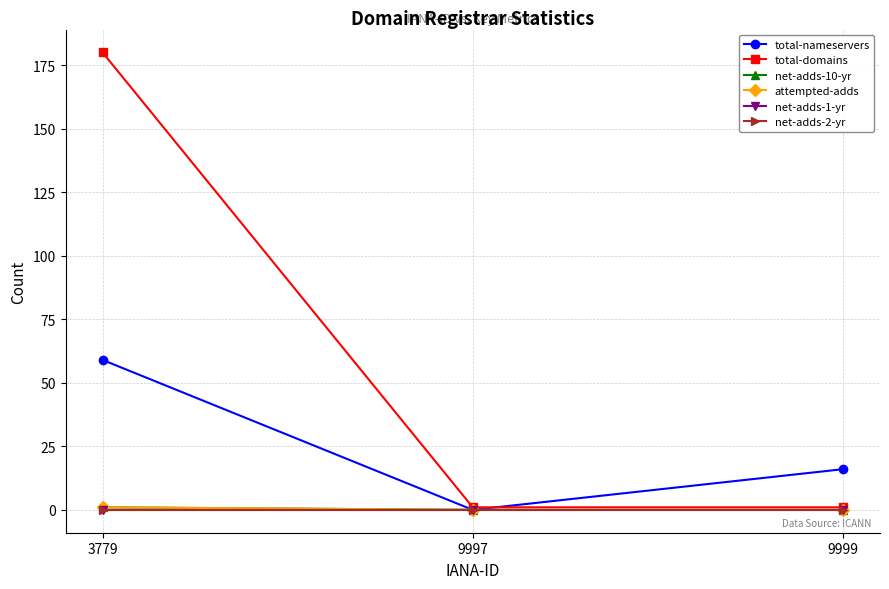

Does the chart have visible grid lines?

Yes